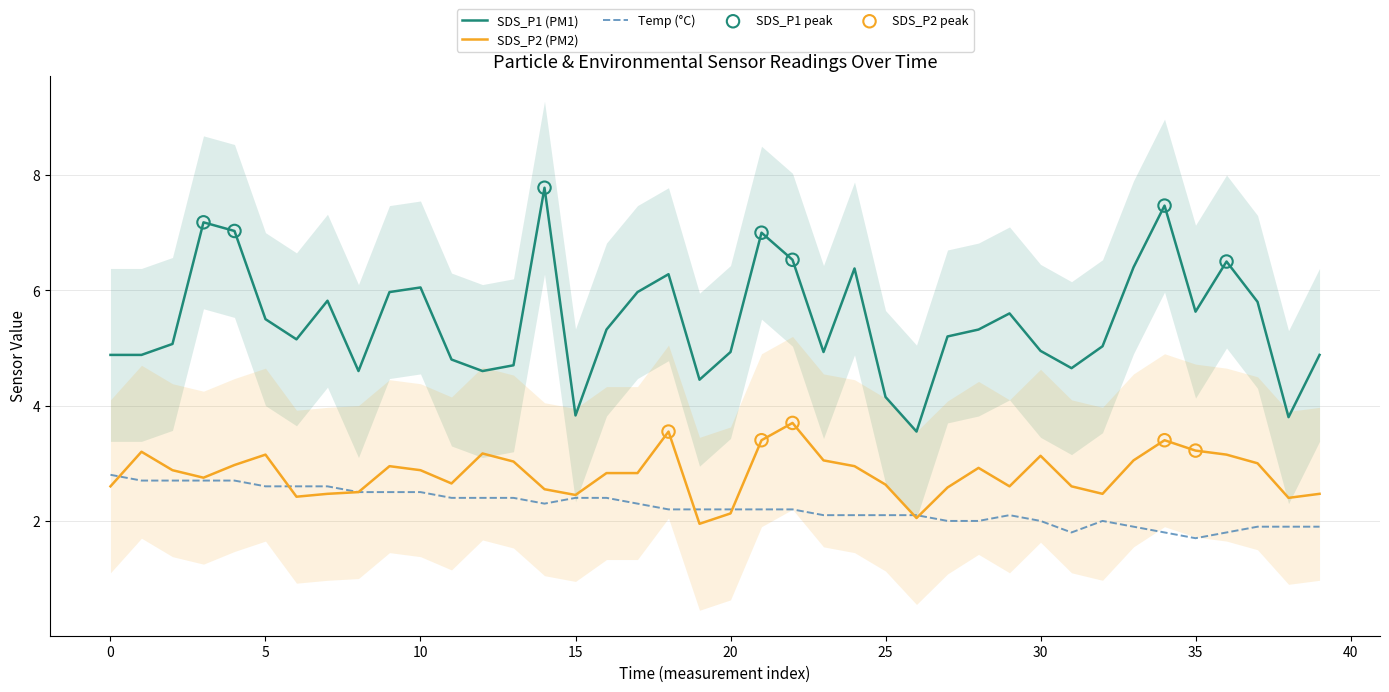

Which series has the largest total across all categories?

SDS_P1